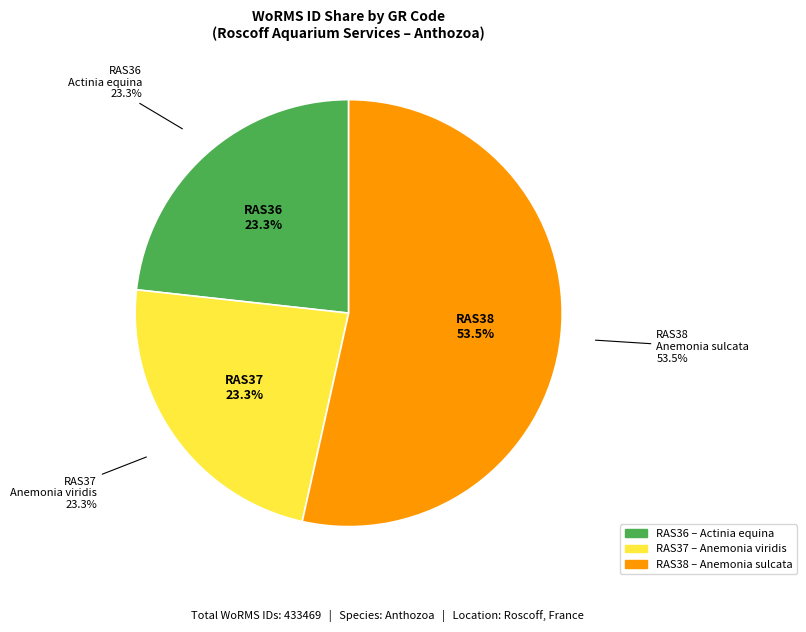

What is the total percentage of RAS38 and RAS36?

76.7%